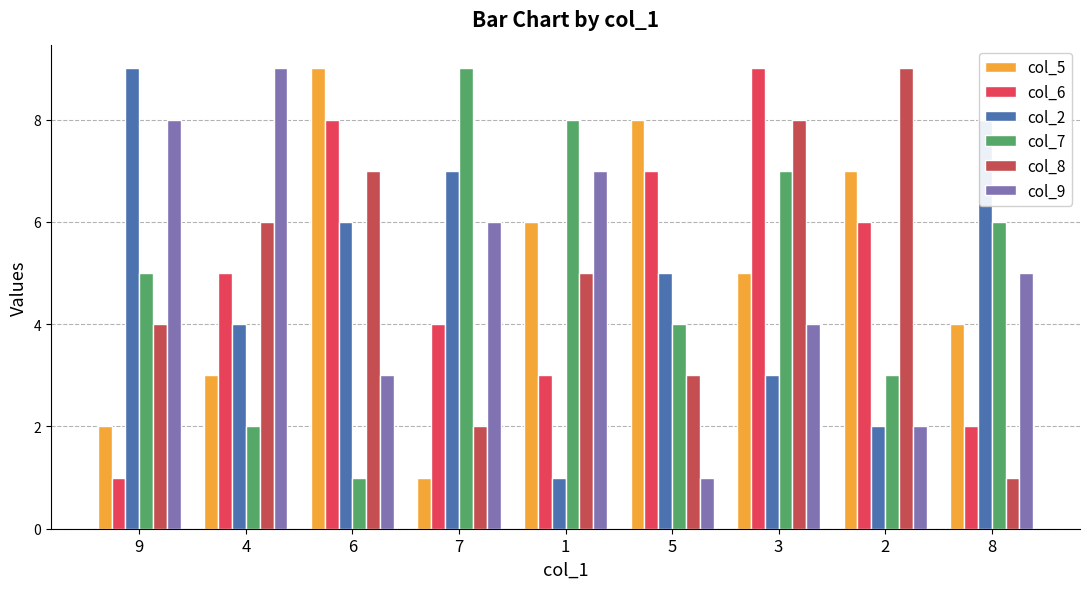

At 3, list the series in order from smallest to largest.

col_2, col_9, col_5, col_7, col_8, col_6